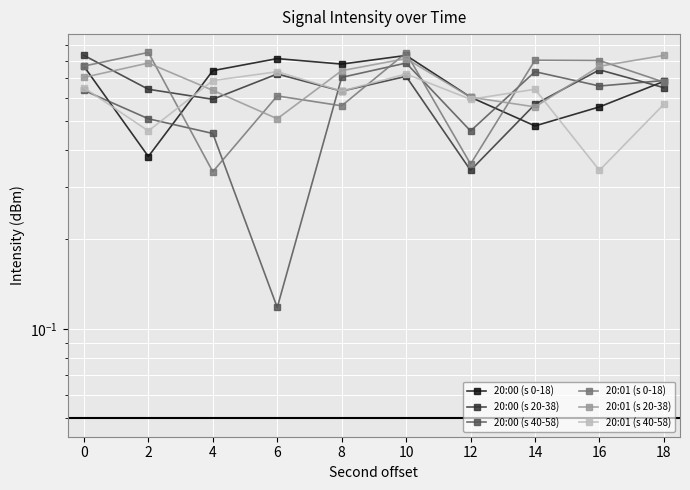

Is the value of 20:00 (s 20-38) at 12 greater than the value of 20:01 (s 20-38) at 12?

No